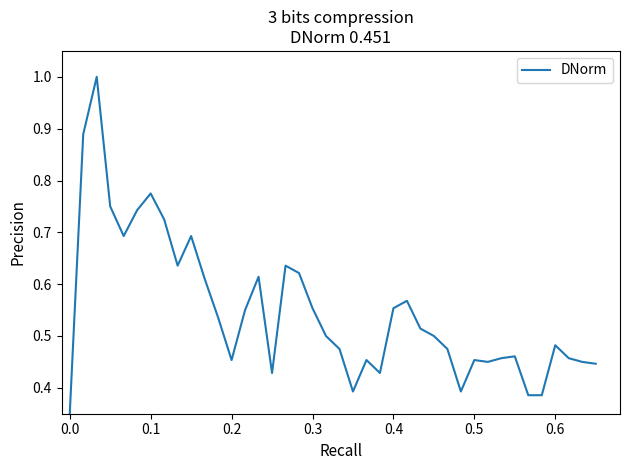

What is the maximum value shown in the chart?

1.0